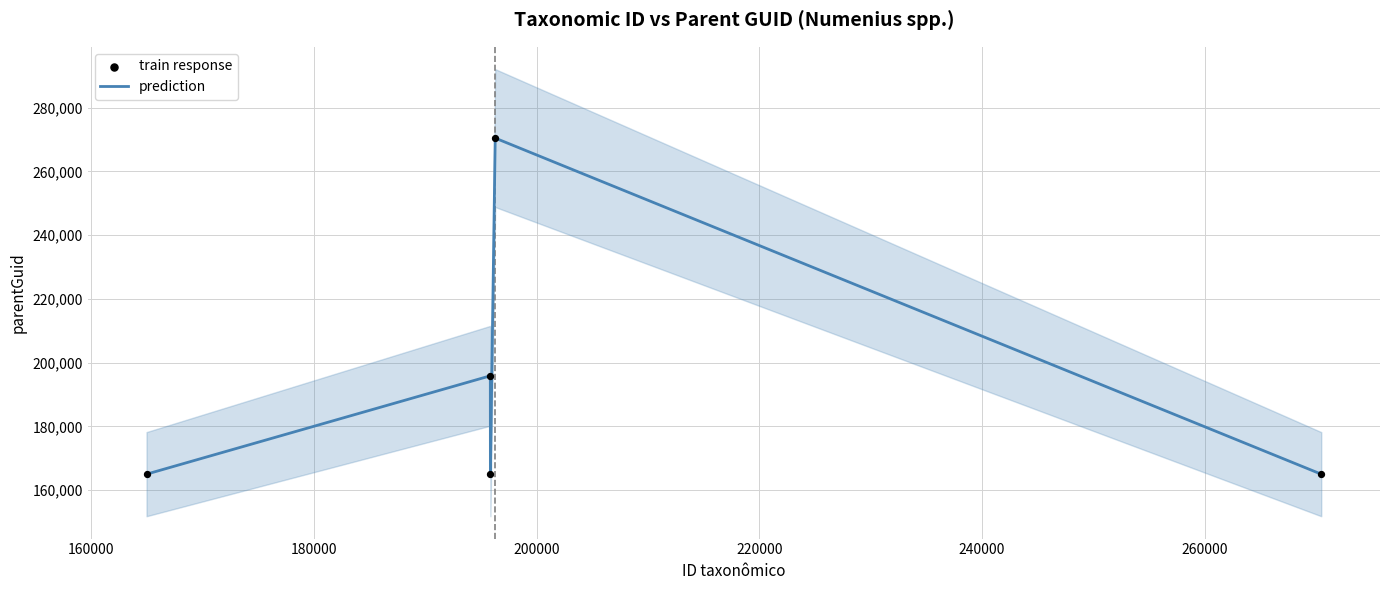

Which series contains the highest Y value?

prediction